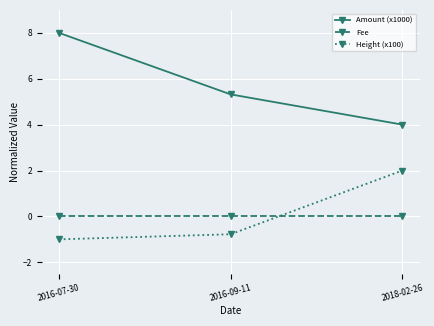

Rank the series at 2016-09-11 from lowest to highest value.

Height (x100), Fee, Amount (x1000)